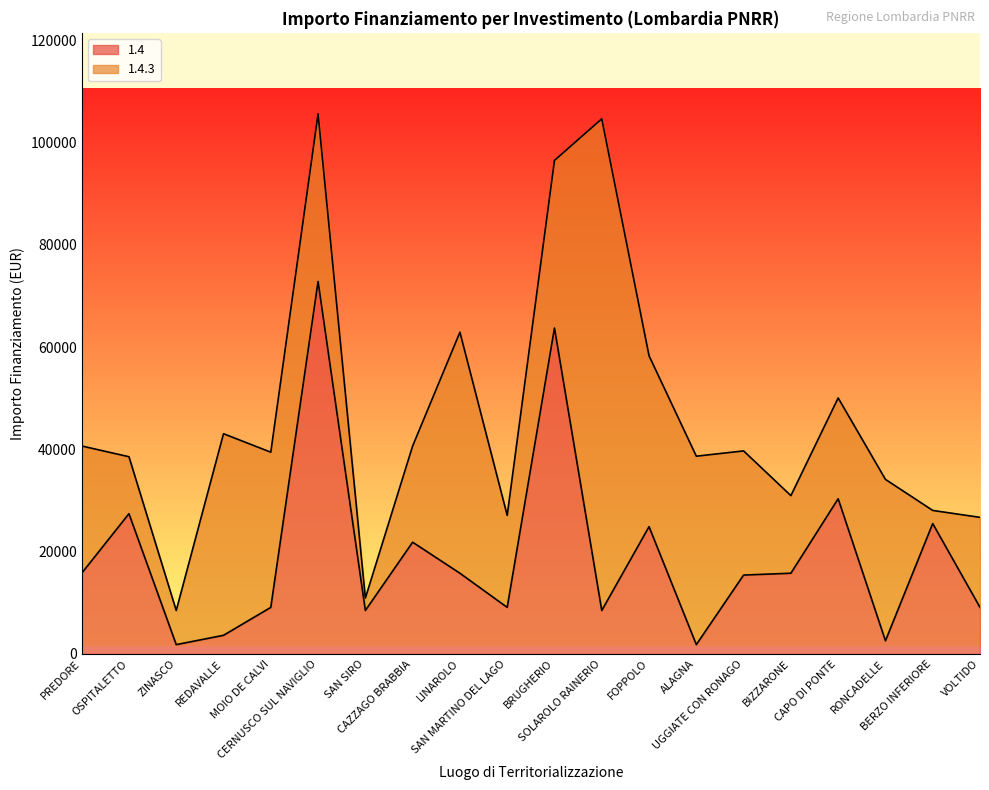

How many values are below 15782?

10